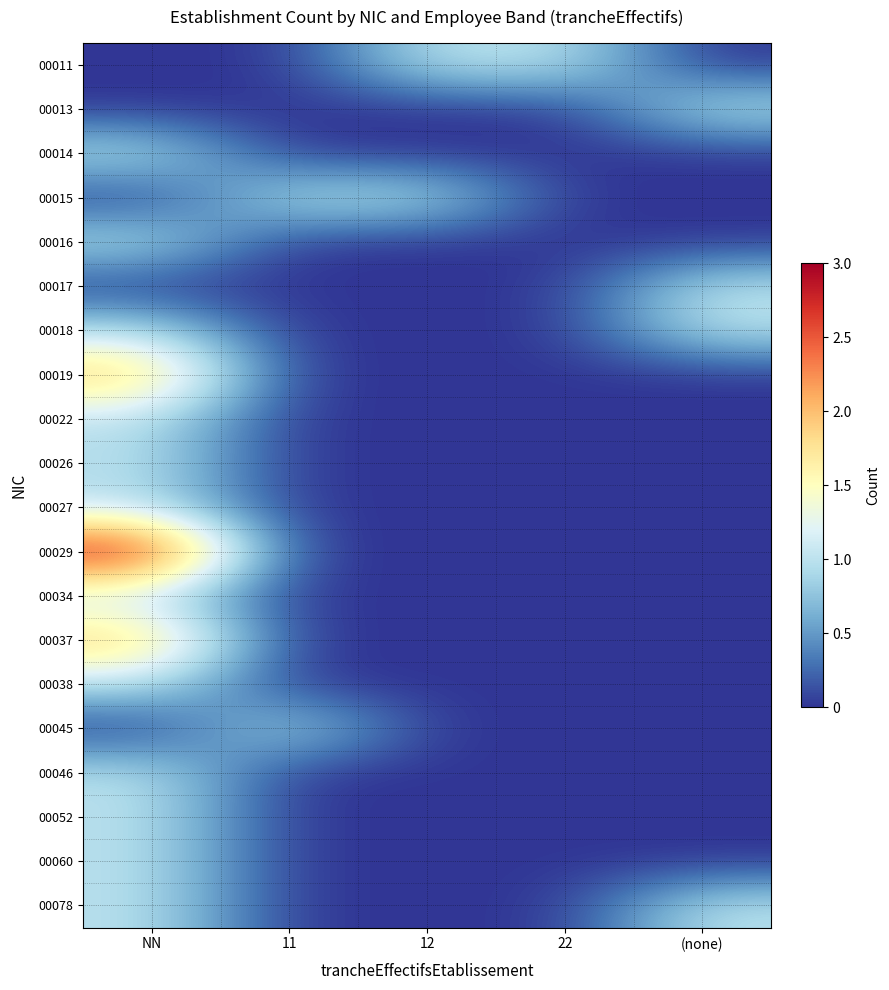

List the series in order of their peak value, lowest first.

00011, 00013, 00014, 00015, 00016, 00017, 00018, 00022, 00026, 00027, 00034, 00038, 00045, 00046, 00052, 00060, 00078, 00019, 00037, 00029